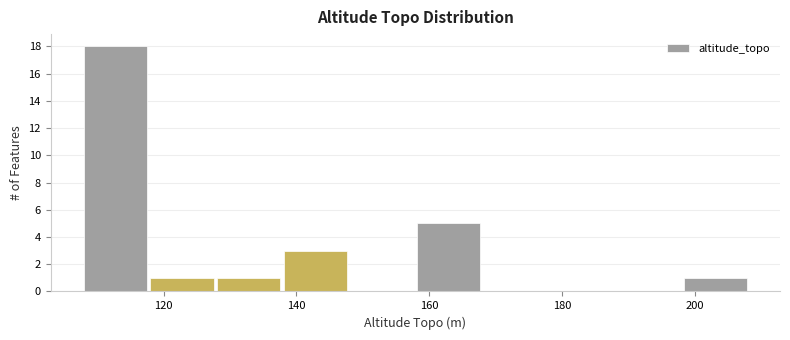

Reading left to right, transcribe this chart: for each bar, give the range it covers on the x-axis and its height. Neither the bar edges nor the heights are printed on the chart, so give them approximately, as read against the axes.

108 to 118: 18
118 to 128: 1
128 to 138: 1
138 to 148: 3
148 to 158: 0
158 to 168: 5
168 to 178: 0
178 to 188: 0
188 to 198: 0
198 to 208: 1